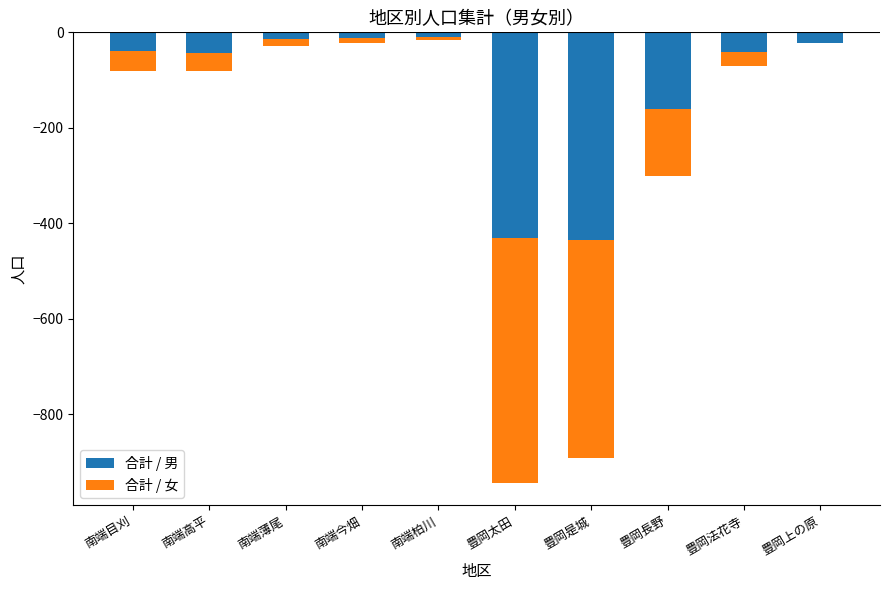

What is the label of the 6th bar from the right?

南端柏川